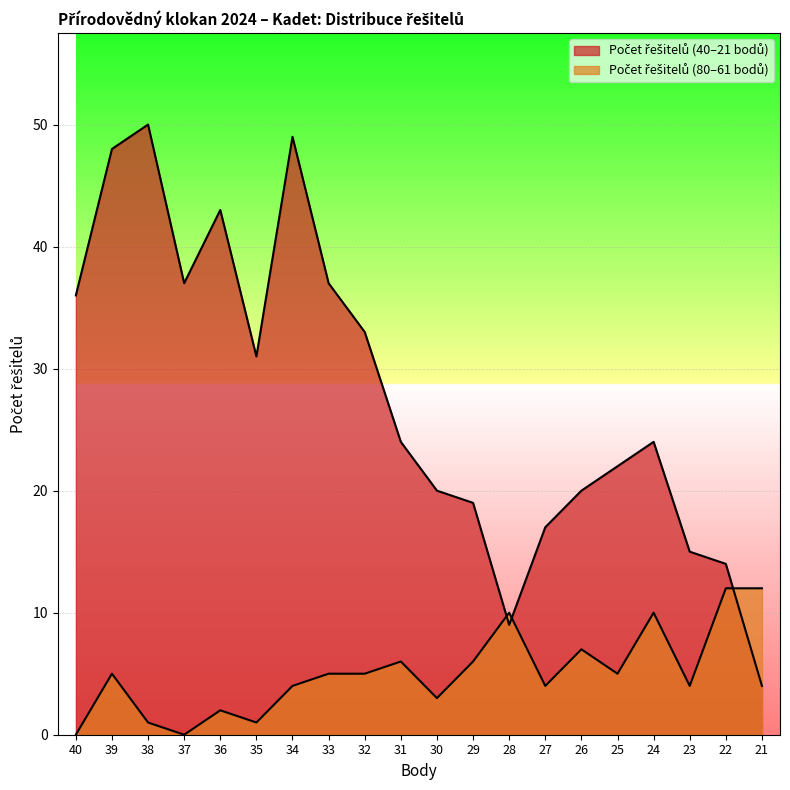

Where is Počet řešitelů (low) nearest to the value 27?

31